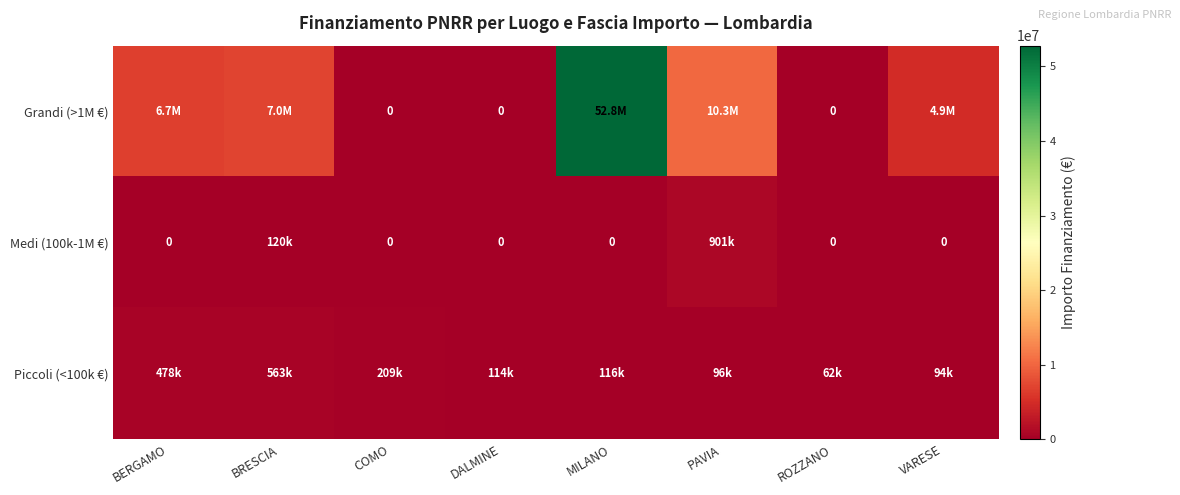

Is the value of Piccoli (<100k €) at MILANO greater than the value of Grandi (>1M €) at DALMINE?

Yes